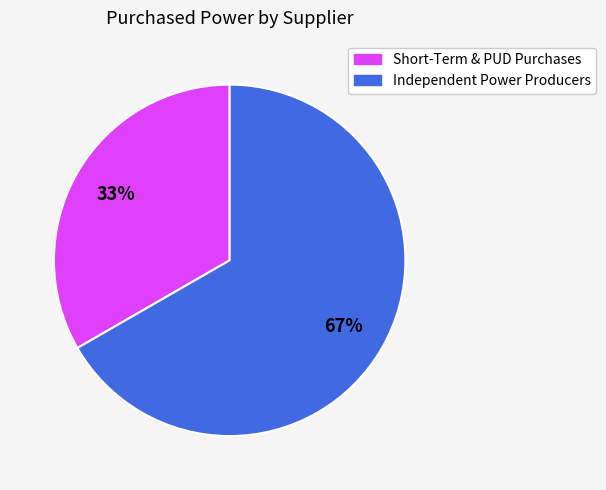

To the nearest percent, what is the average slice percentage?

50%